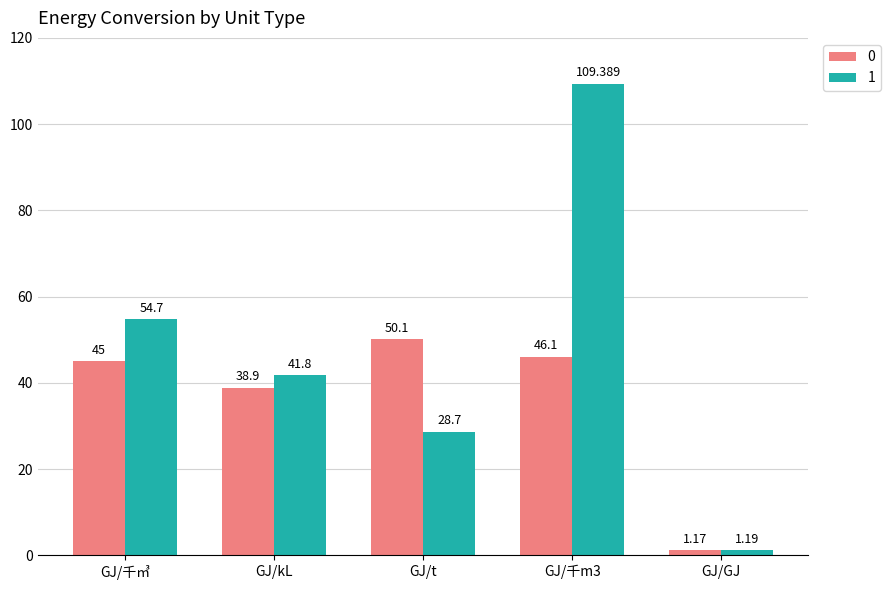

What is the difference between the highest and lowest values at GJ/千m3?

63.3